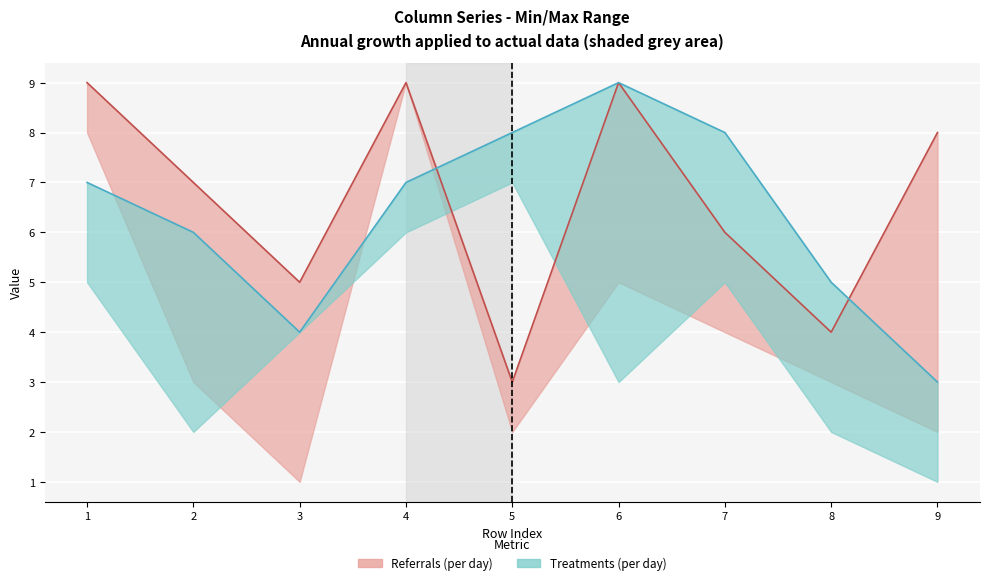

How many interior local peaks does the col_9 series have?

2